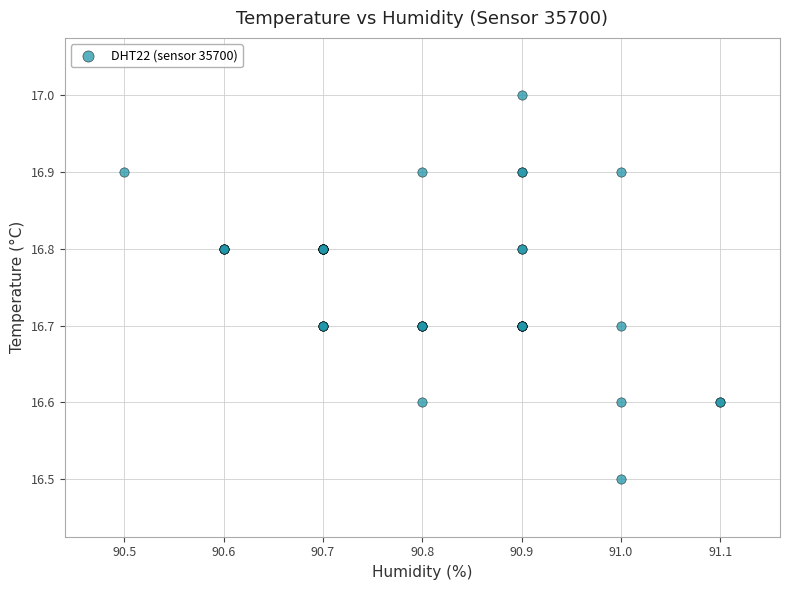

What Y value in the scatter plot is closest to 16?

16.5